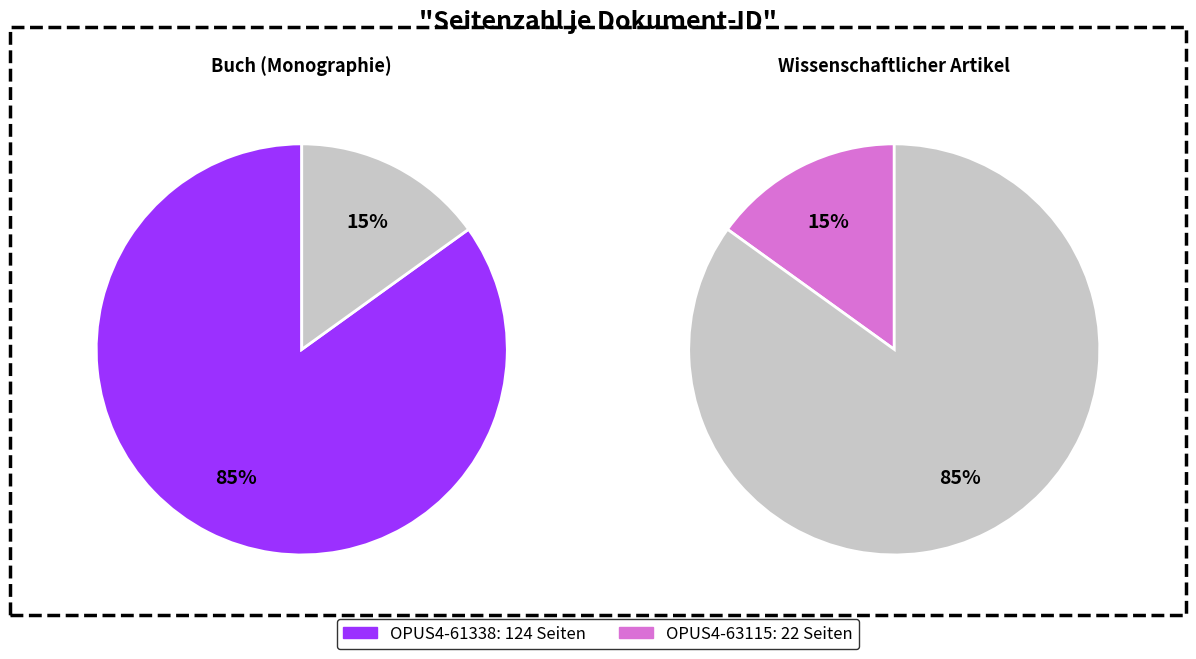

To the nearest percent, what portion does OPUS4-63115 represent?

15%